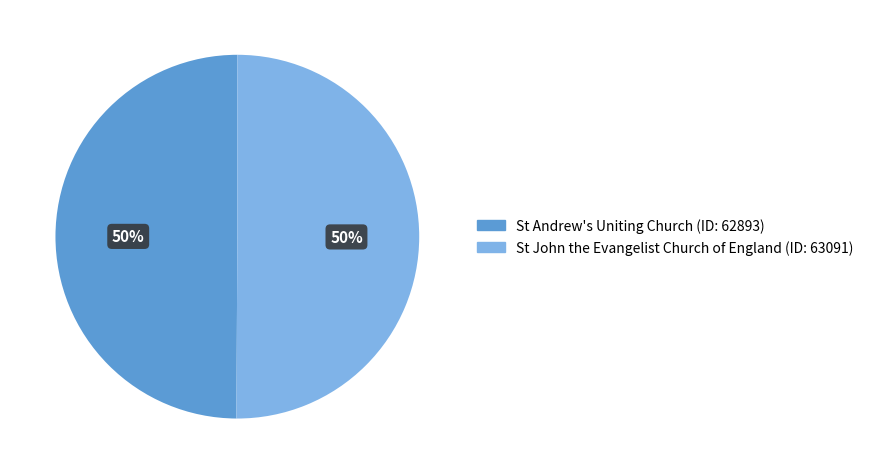

Do St Andrew's Uniting Church and St John the Evangelist Church of England together represent more than half of the pie?

Yes